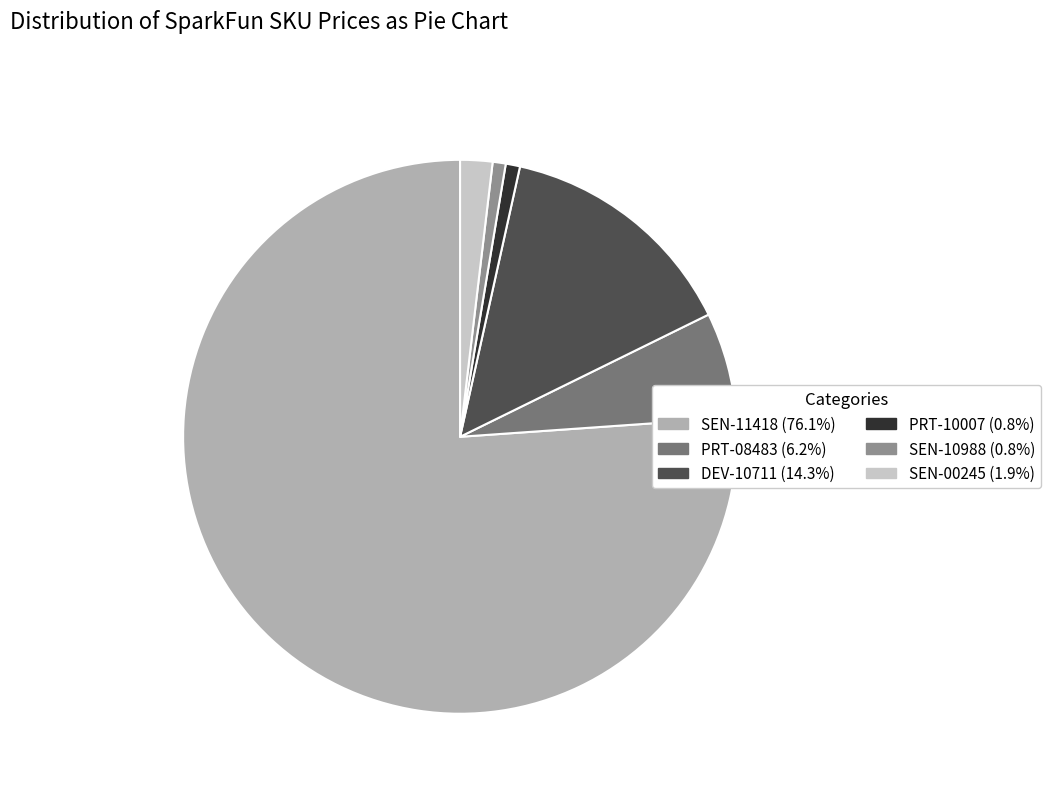

Does SEN-11418 (76.1%) account for over 50% of the chart?

Yes